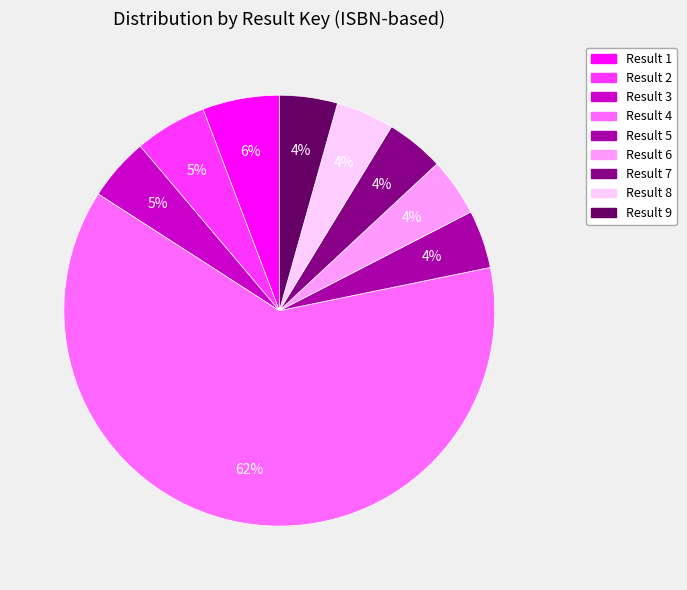

Is there a majority slice in this chart?

Yes